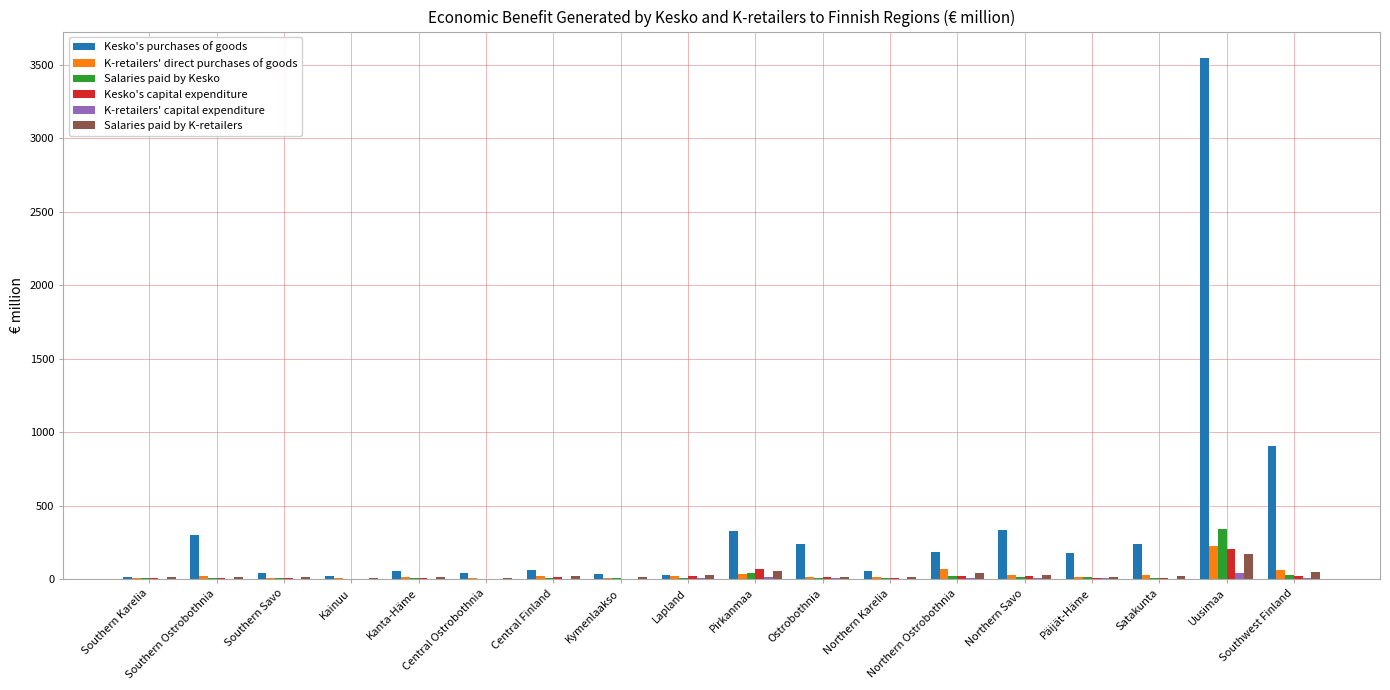

Between Northern Savo and Southwest Finland, which series saw the biggest shift?

Kesko's purchases of goods